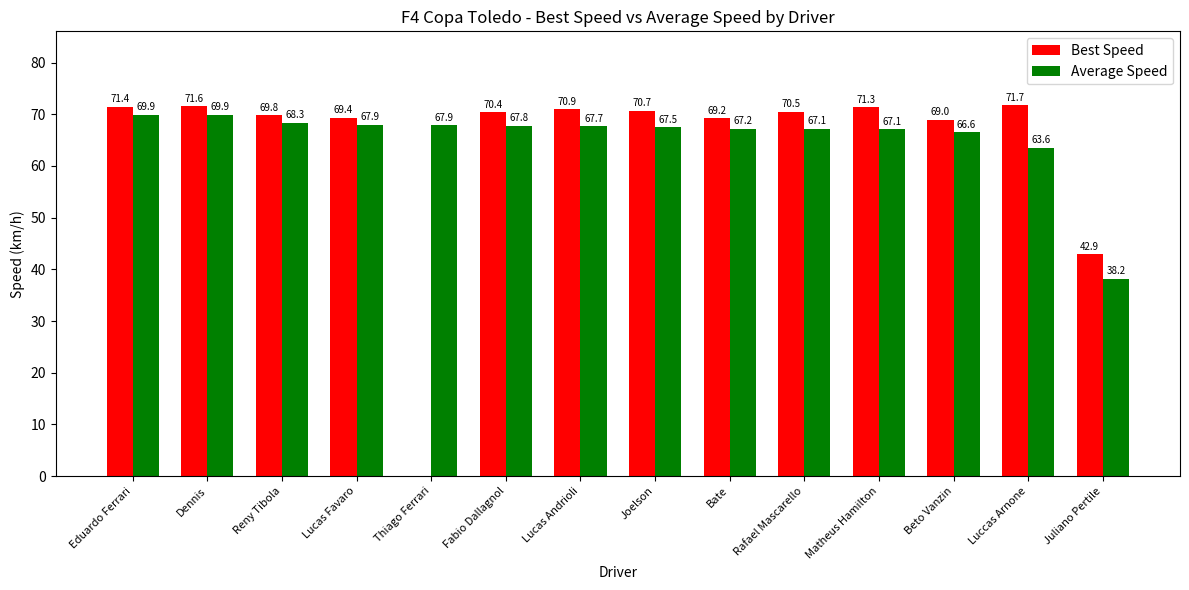

Reading left to right, what are all the values shown in this chart?

Best Speed: 71.4	71.6	69.8	69.4	0.0	70.4	70.9	70.7	69.2	70.5	71.3	69.0	71.7	42.9
Average Speed: 69.9	69.9	68.3	67.9	67.9	67.8	67.7	67.5	67.2	67.1	67.1	66.6	63.6	38.2